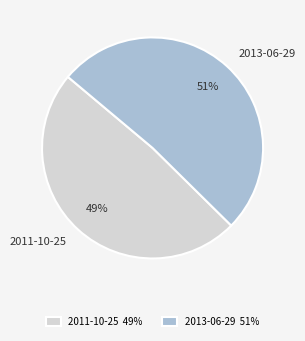

How many slices are in this pie chart?

2